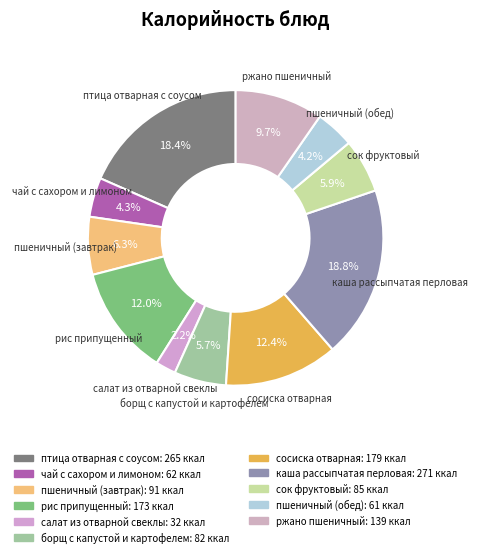

Is ржано пшеничный the majority of the pie?

No